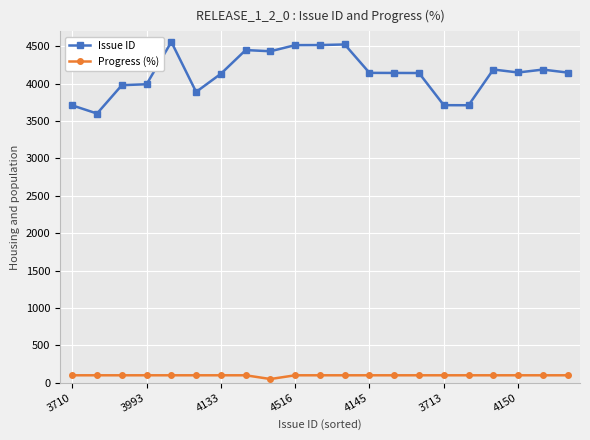

Which series has the largest total across all categories?

Issue ID